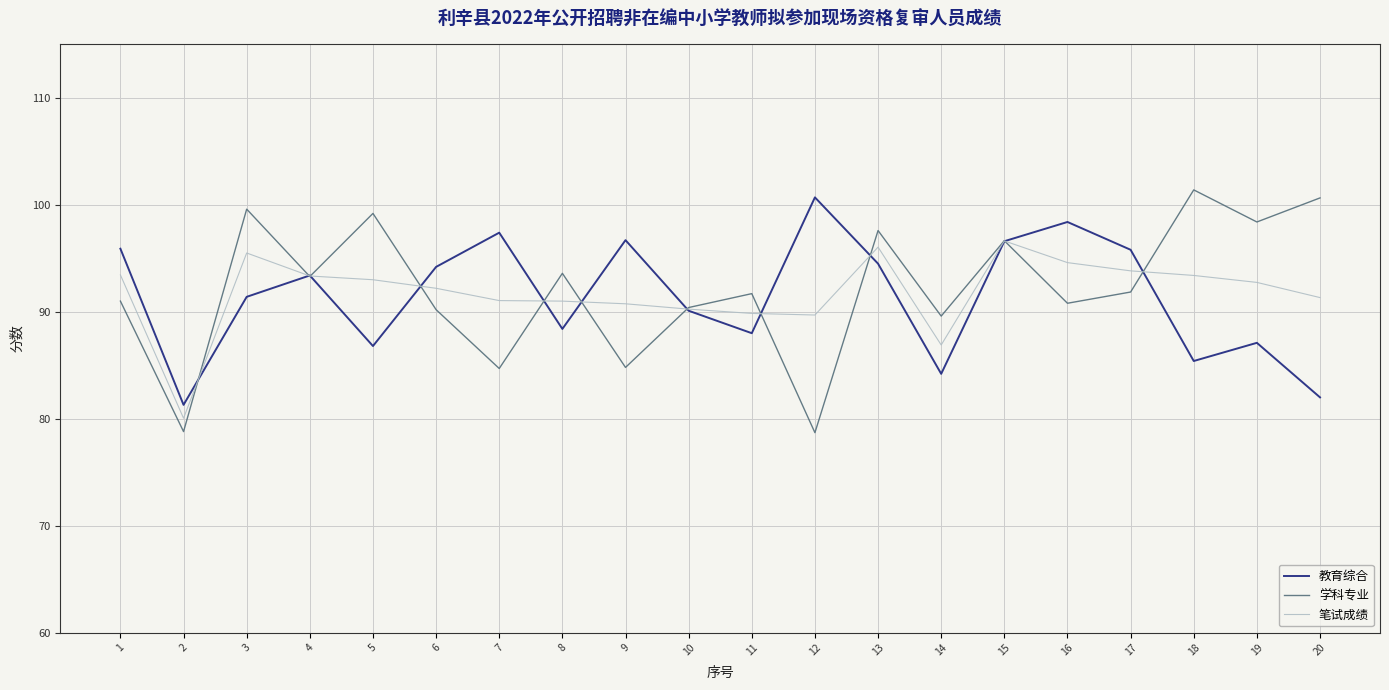

What is the difference between the maximum and second lowest values in the 学科专业 series?

22.6